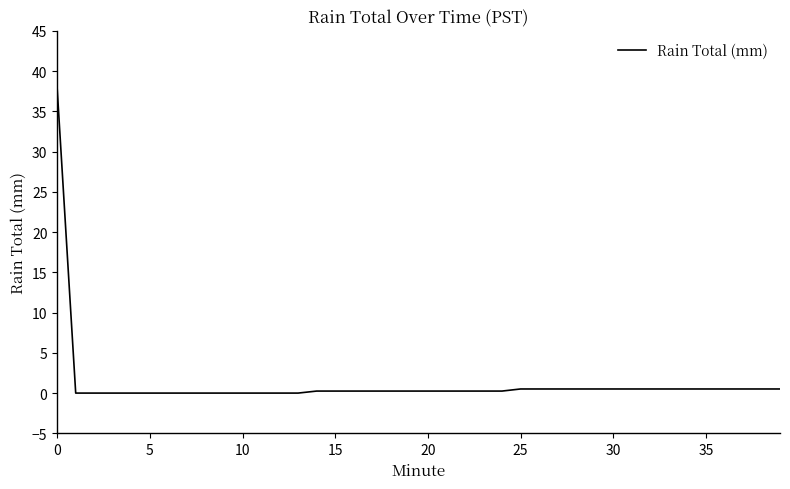

What is the maximum value shown in the chart?

37.9